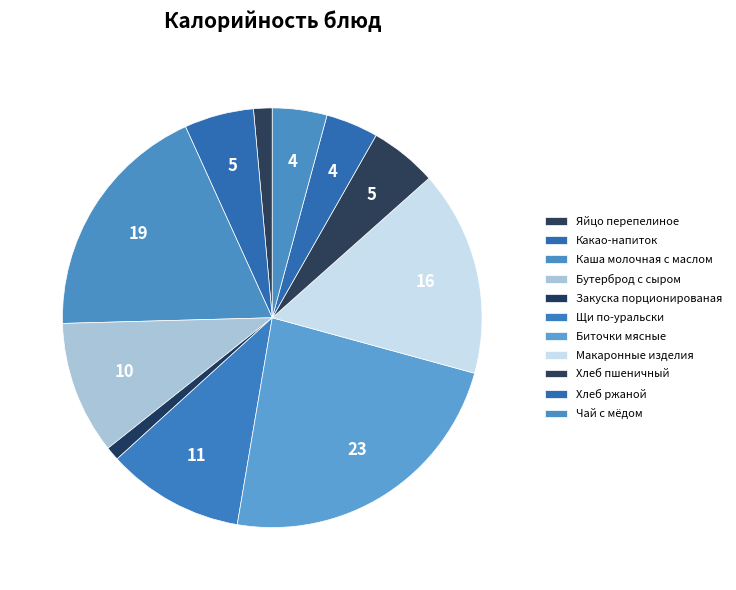

Is there any slice that represents more than half of the pie?

No